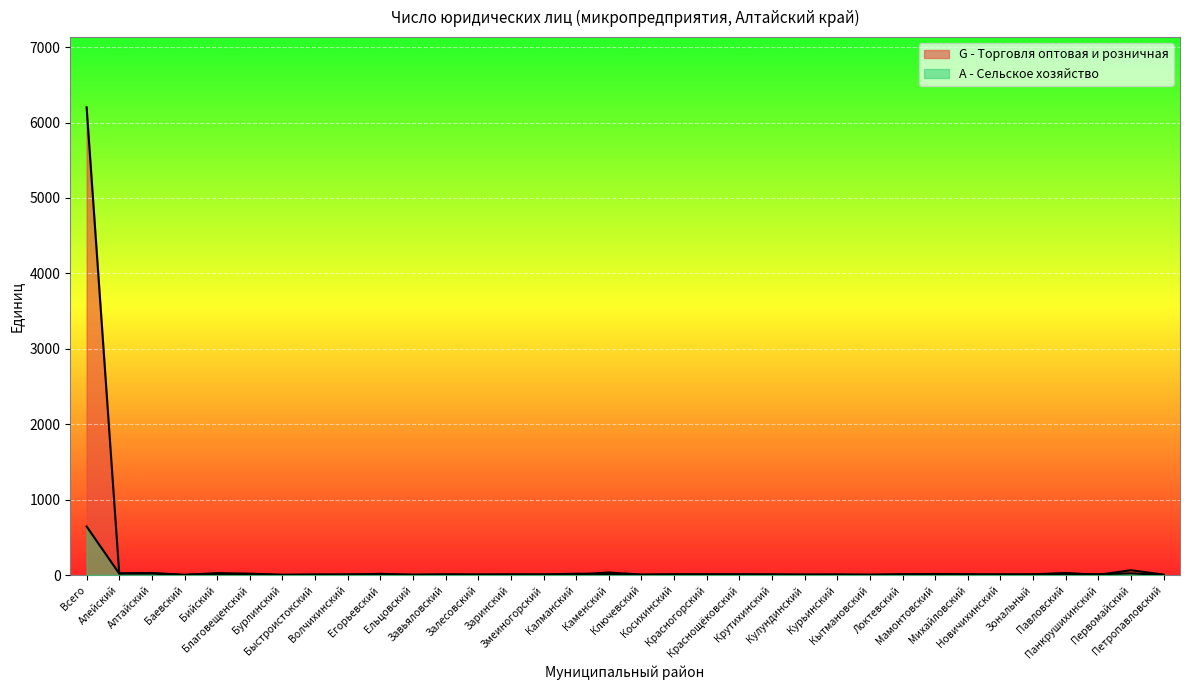

The value of A - Сельское хозяйство at Завьяловский is 5. True or false?

False